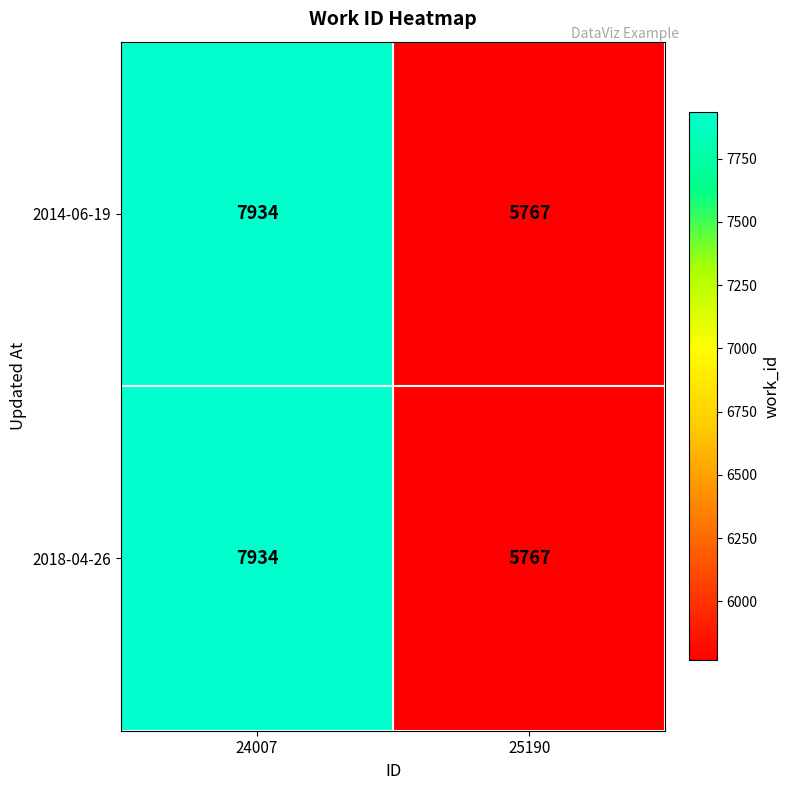

How many series are shown in this chart?

2